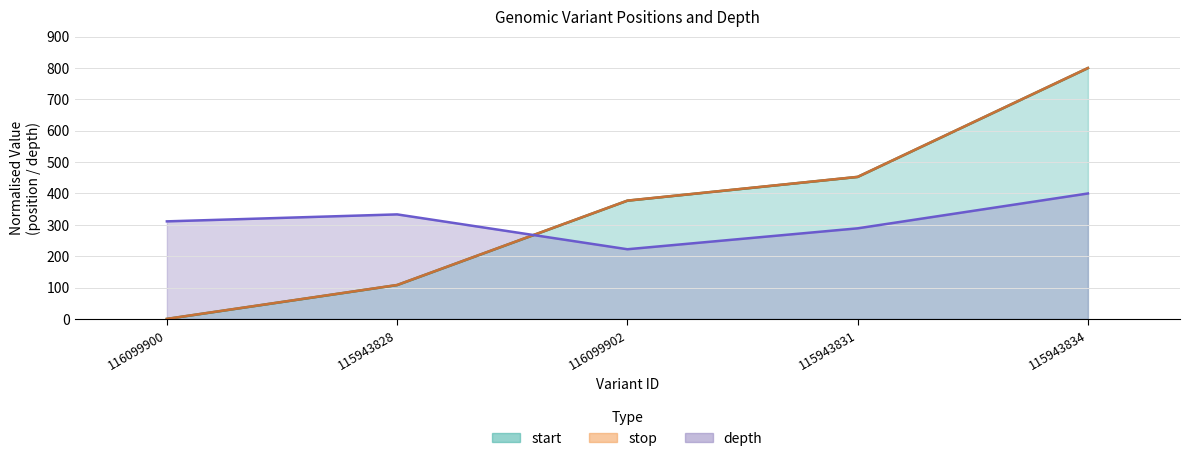

Which series has the widest spread of values?

start